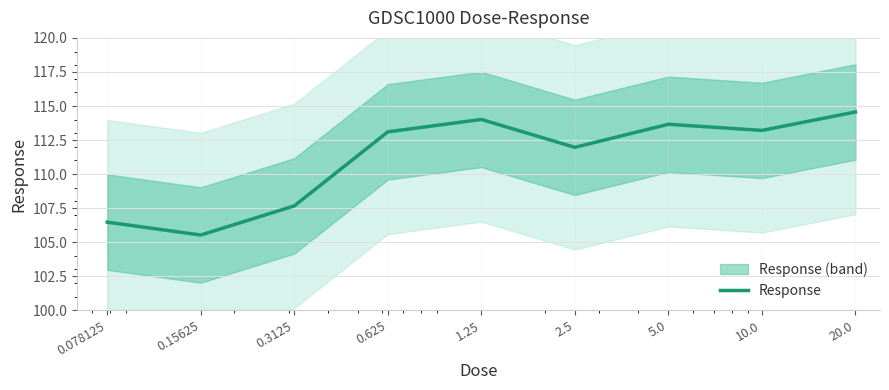

What is the difference between the maximum and minimum values?

9.0